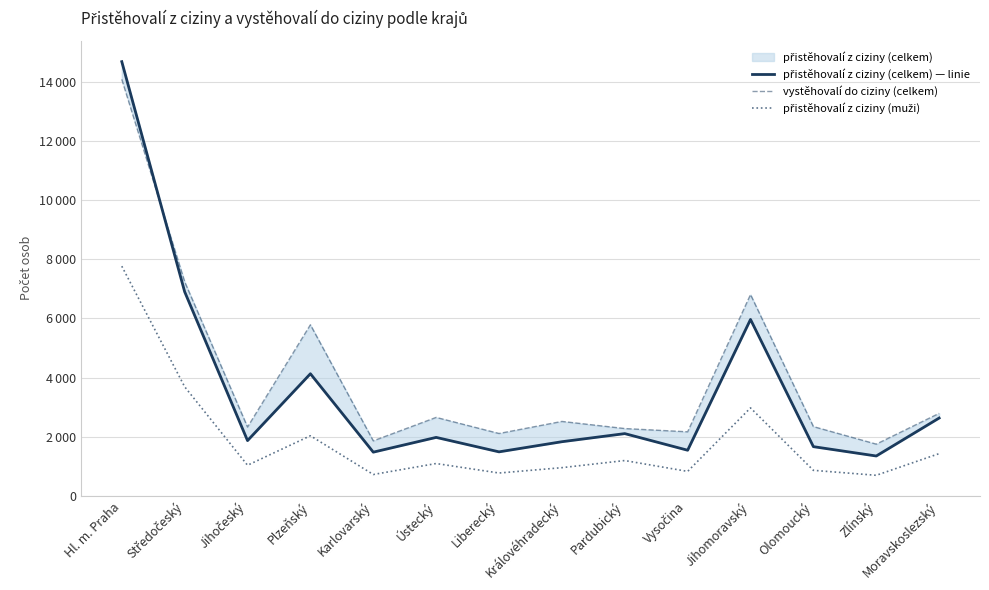

Between Pardubický and Vysočina, which is larger?

Pardubický